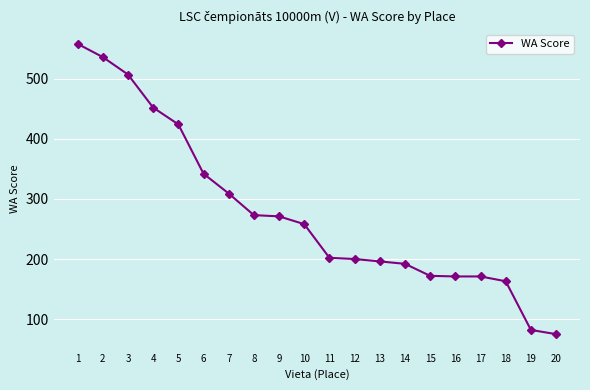

What is the difference between the maximum and minimum values?

483